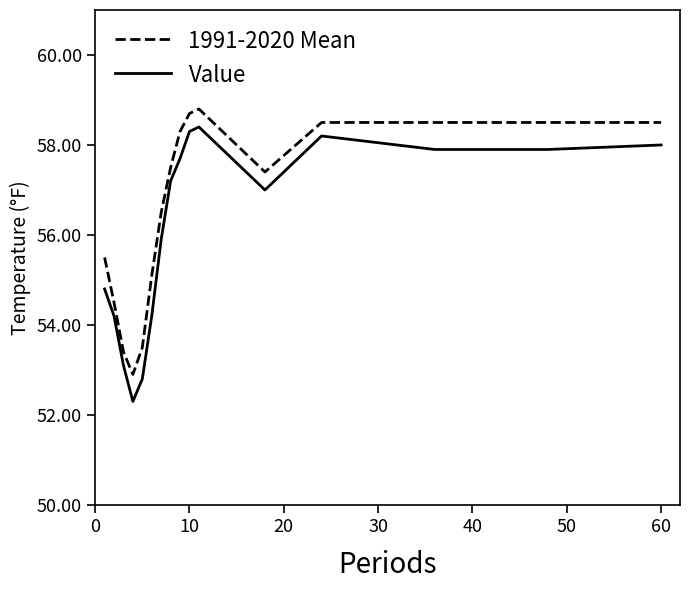

Does the chart display data point markers on the line(s)?

No